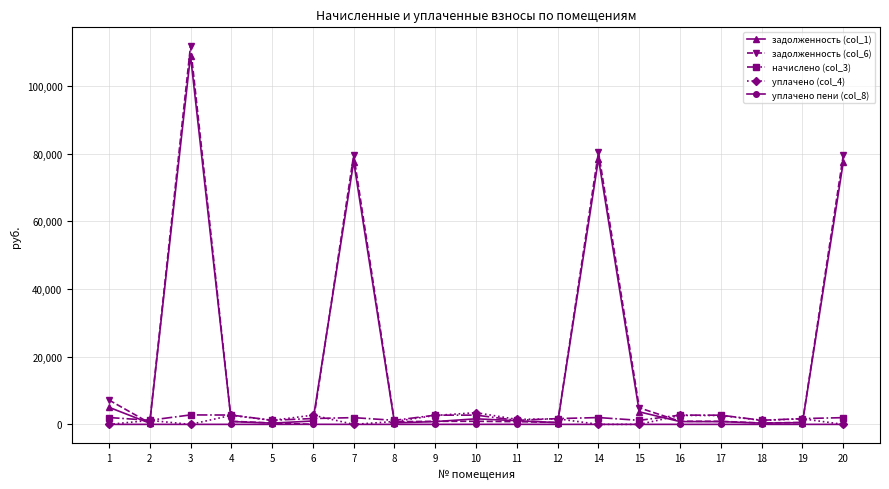

What is the difference between the maximum and second lowest values in the начислено (col_3) series?

1600.6